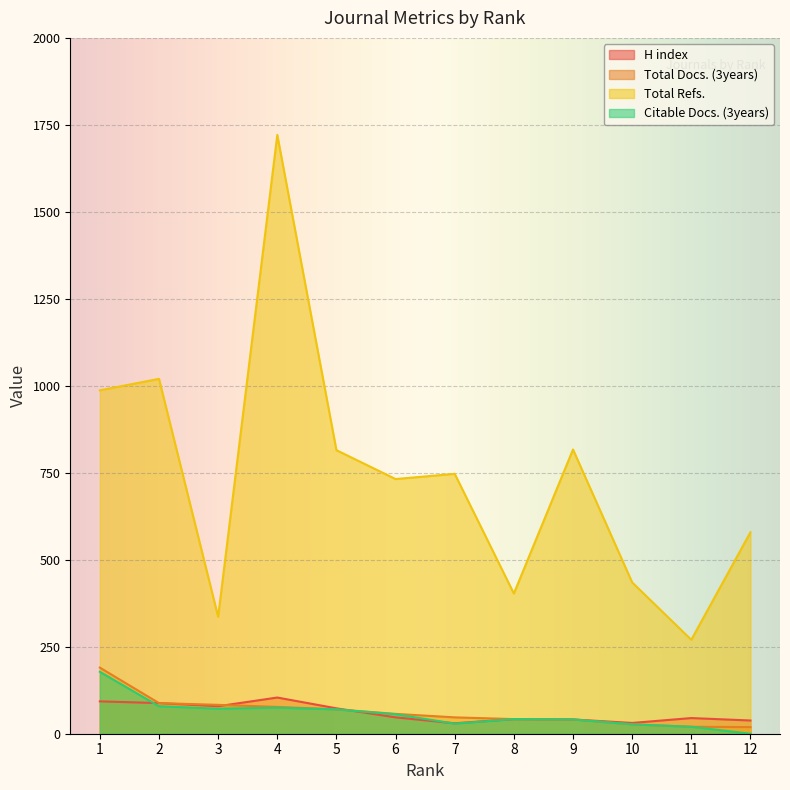

What is the difference between the Total Refs. values at 12 and 9?

238